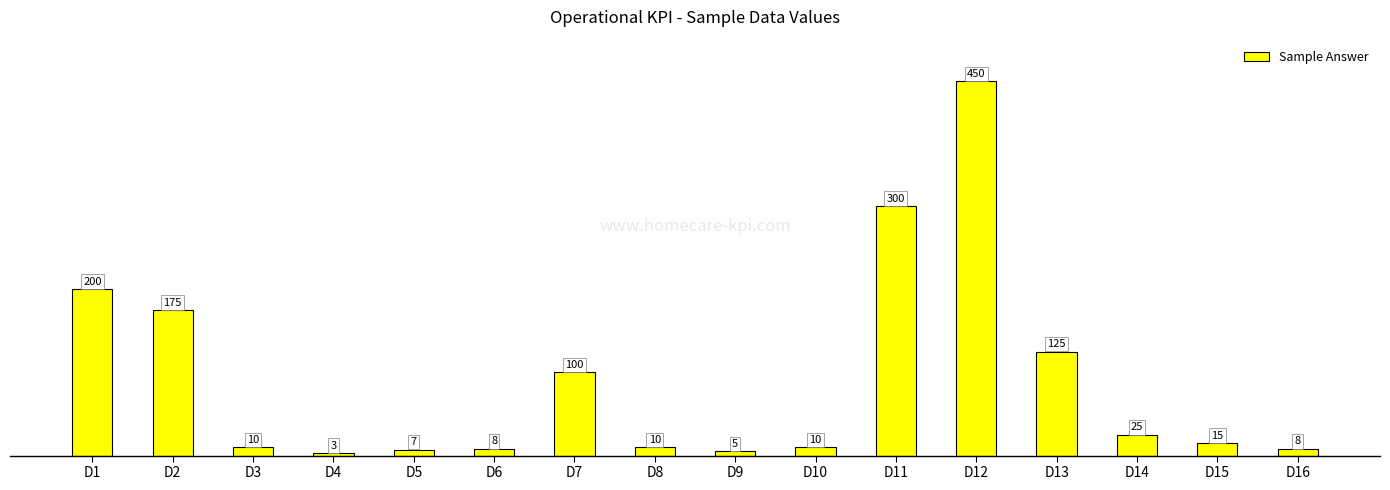

What is the value of the 16th bar from the left?

8